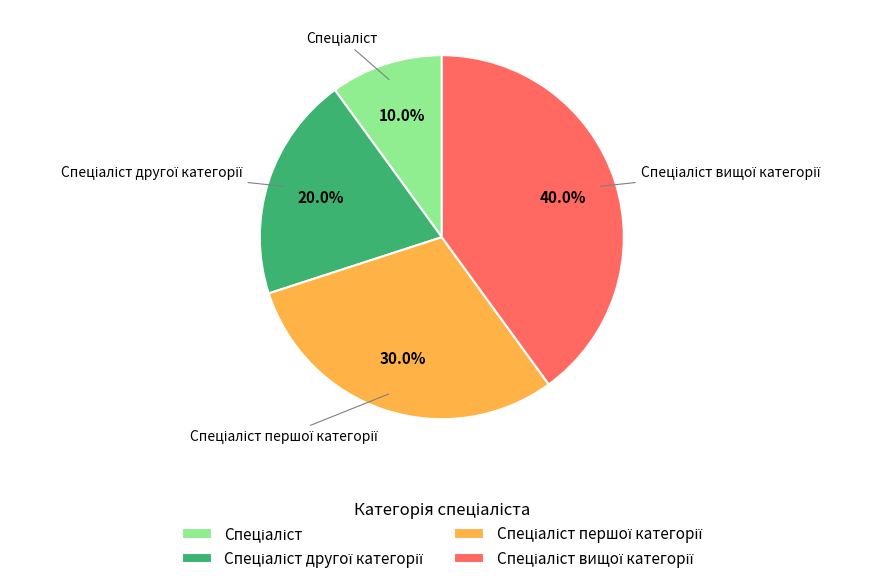

Is there a majority slice in this chart?

No